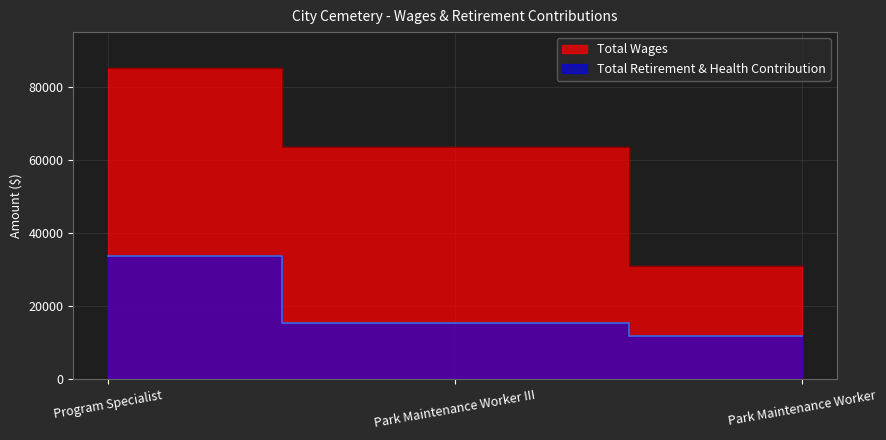

What are all the series names shown in the legend?

Total Wages, Total Retirement & Health Contribution